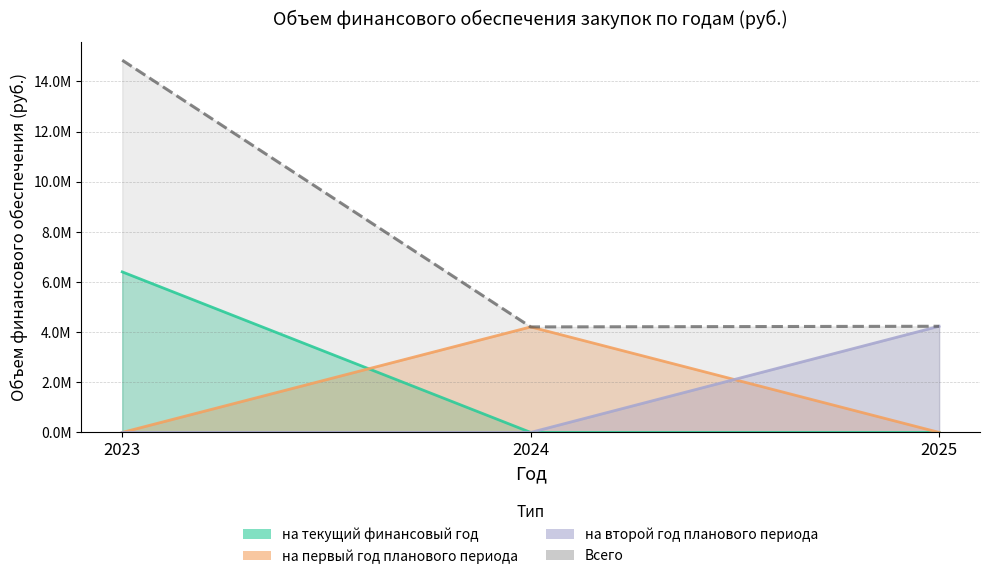

Reading right to left, transcribe all the data shown in this chart.

на текущий финансовый год: 0.0	0.0	6402386.5
на первый год планового периода: 0.0	4207900.0	0.0
на второй год планового периода: 4233930.0	0.0	0.0
Всего: 4233930.0	4207900.0	14844216.5